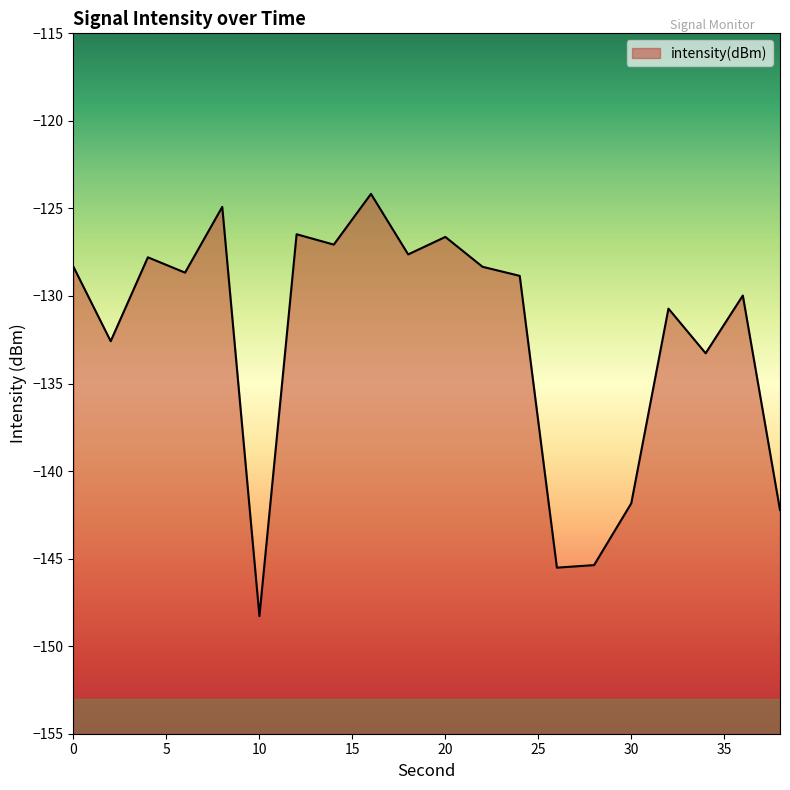

Between 30 and 10, which is larger?

30